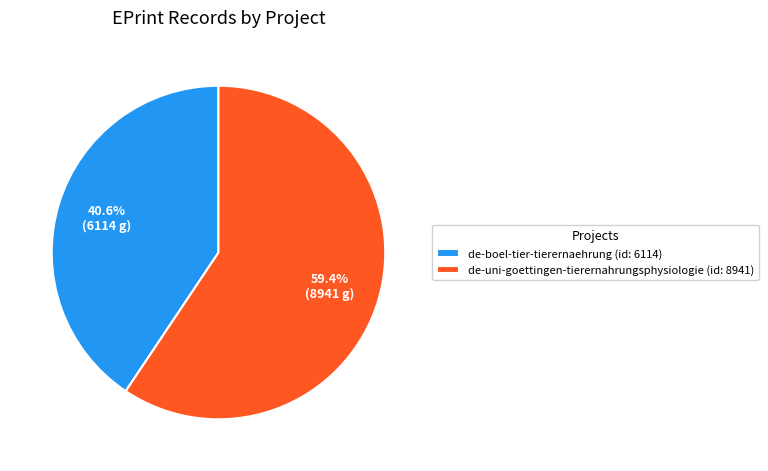

To the nearest percent, what is the difference between the de-boel-tier-tierernaehrung and de-uni-goettingen-tierernahrungsphysiologie slice percentages?

19%